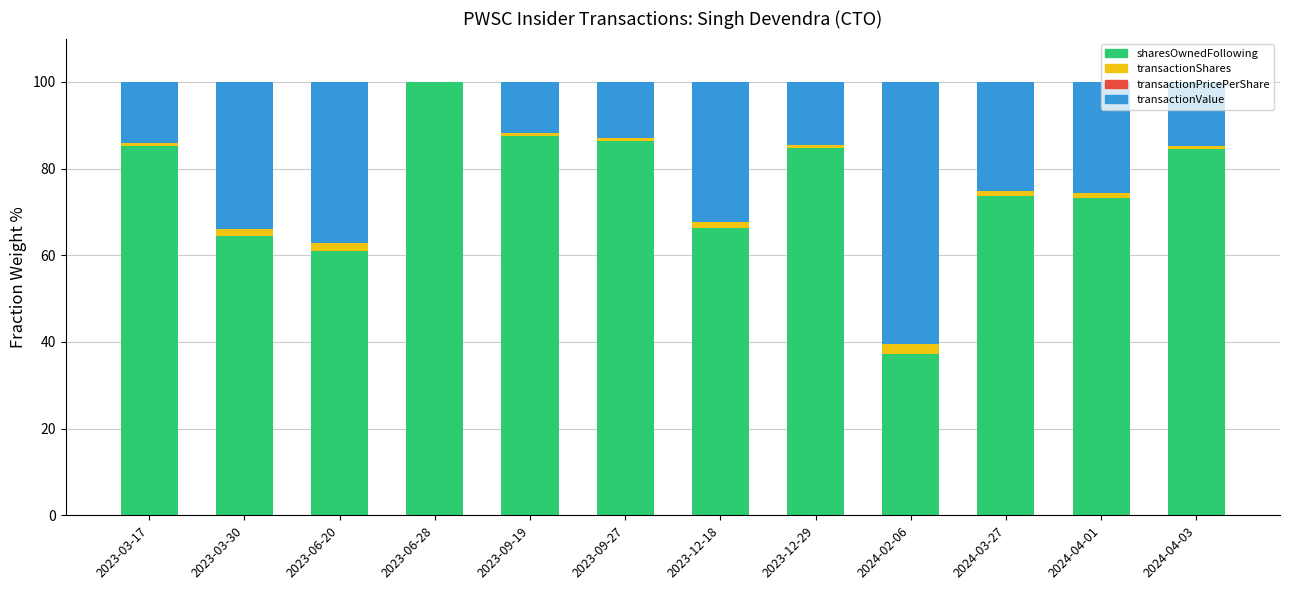

Count the number of categories in the chart.

12